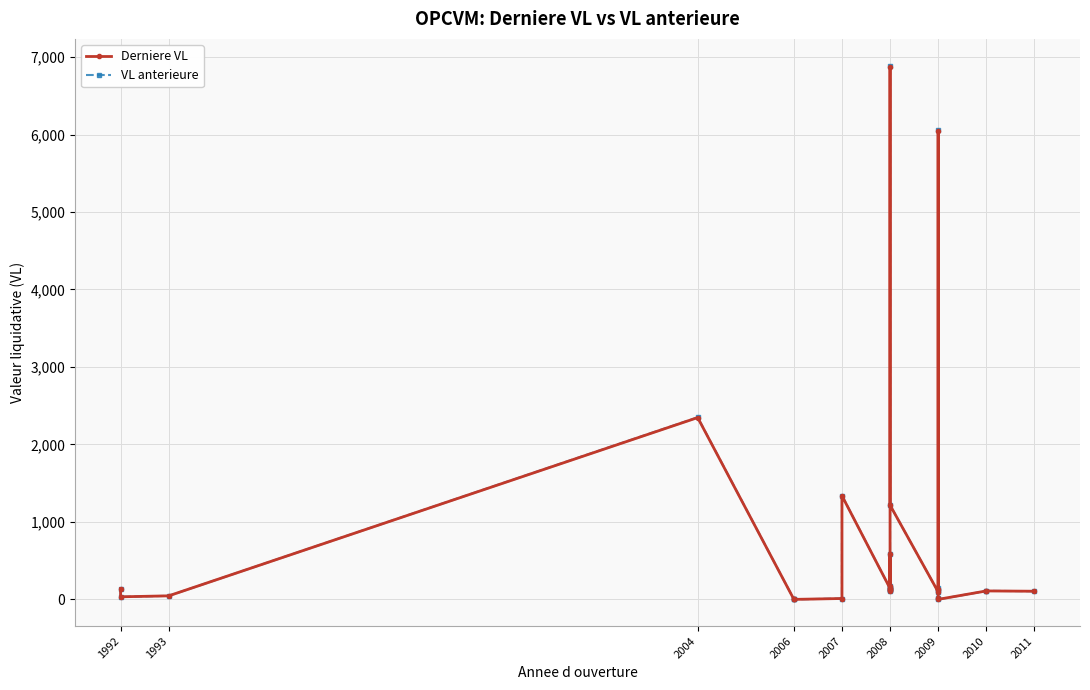

How many interior local peaks does the Derniere VL series have?

7